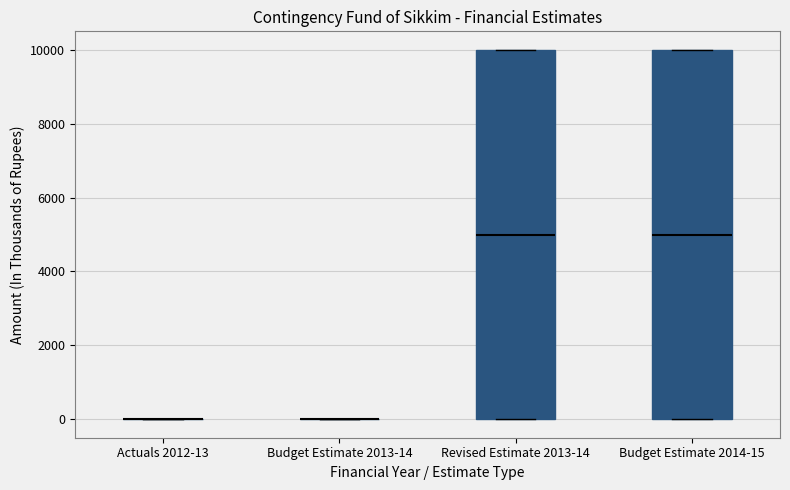

Reading left to right, read every box against the y-axis: the position of its median line, the range the box covers, and the ends of its whiskers. The values are not printed on the chart, so give them approximately, as read against the axis.

Actuals 2012-13: box collapsed to a line at 0, whiskers 0 to 0
Budget Estimate 2013-14: box collapsed to a line at 0, whiskers 0 to 0
Revised Estimate 2013-14: median 5000, box 0 to 10000, whiskers 0 to 10000
Budget Estimate 2014-15: median 5000, box 0 to 10000, whiskers 0 to 10000